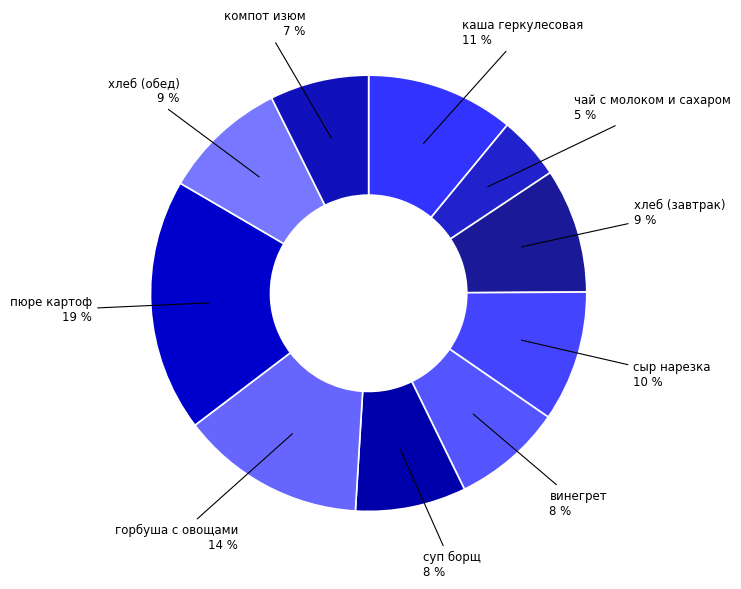

How many slices are in this pie chart?

10